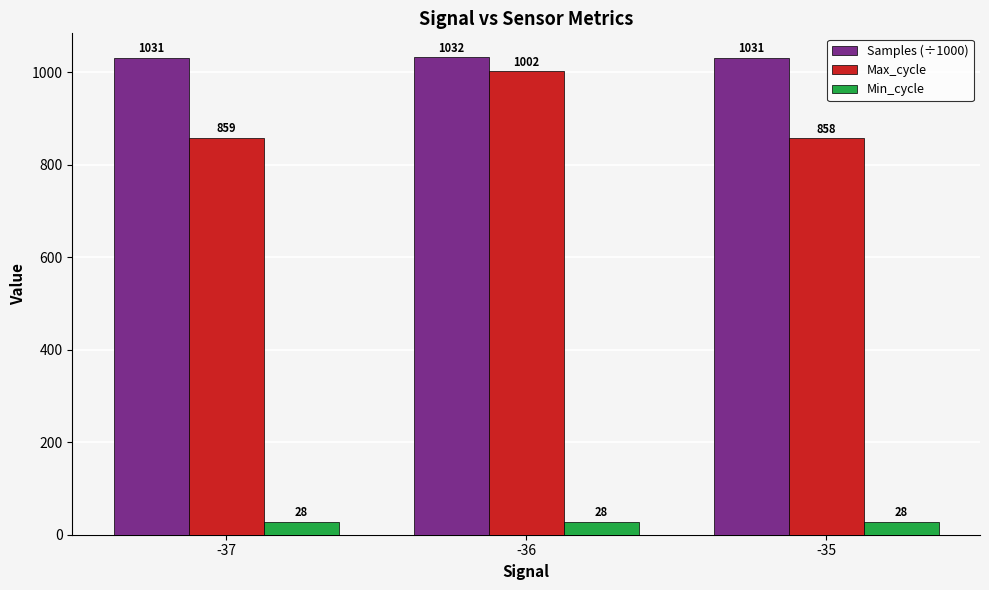

At which category does the chart reach its peak across all series?

-36